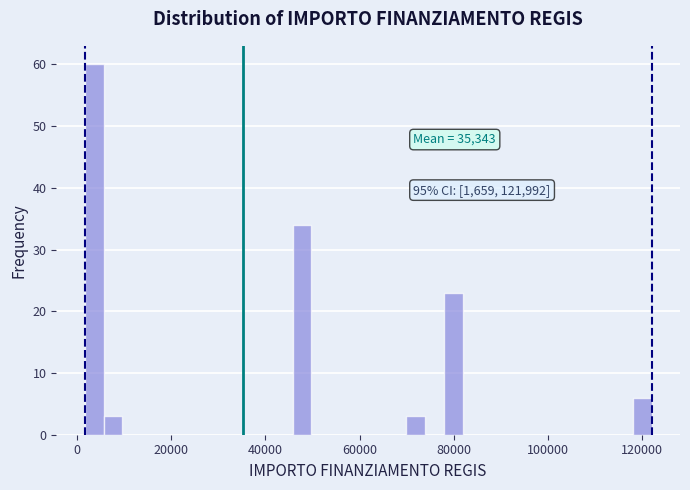

Around what value on the x-axis is the tallest bar? Give the approximate position of its centre, as read against the axis.

4000